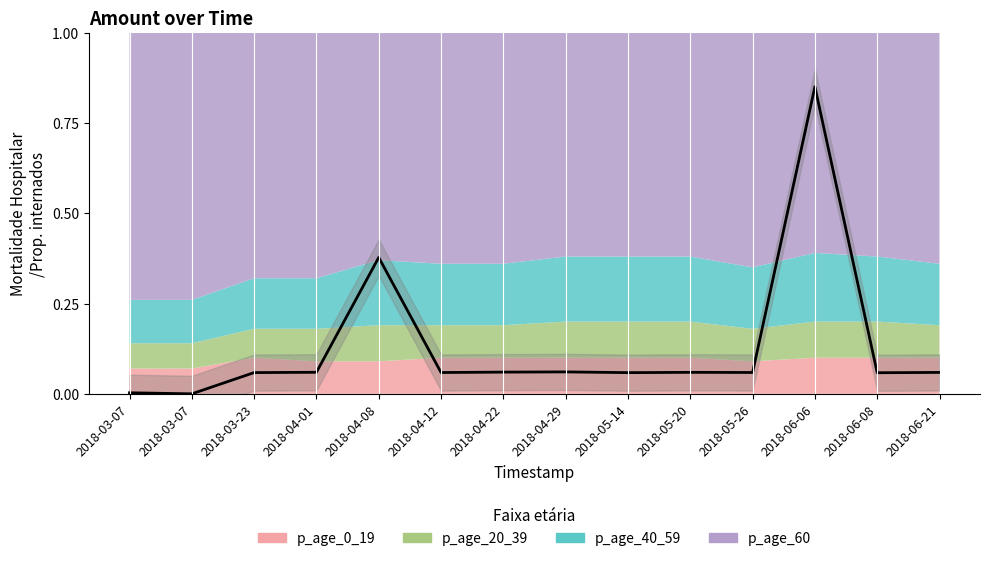

How many interior local valleys (lower than both neighbors) does the data have?

5